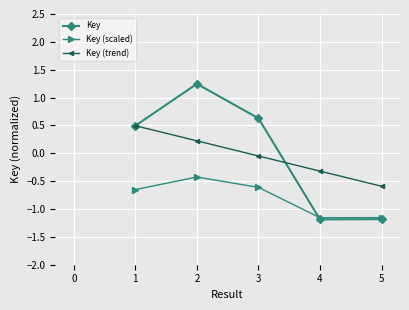

How many interior local peaks does the Key (scaled) series have?

1